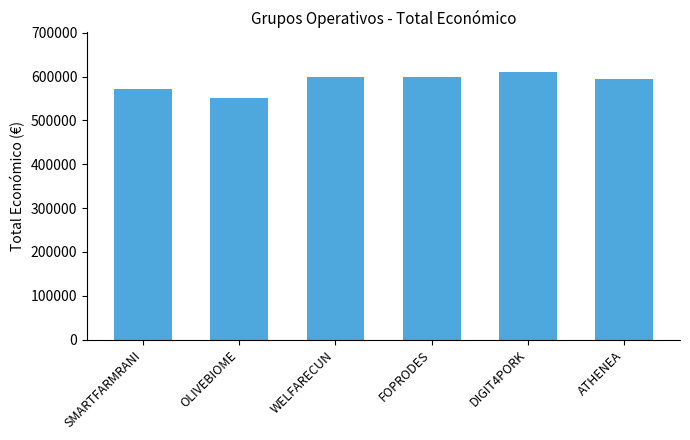

How many data points does each series have?

6